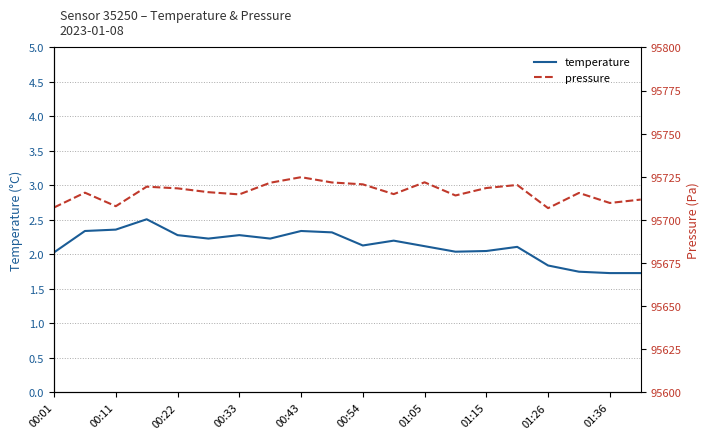

What is the spread (max minus min) of values at 13?

95712.2